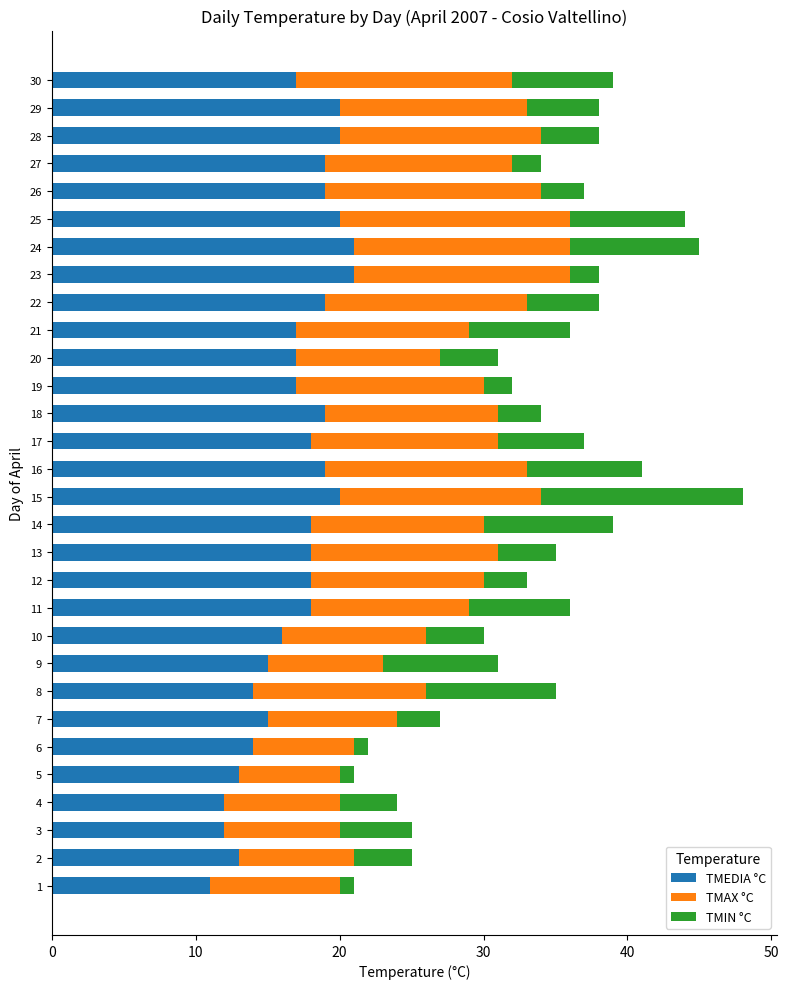

Count the number of data series in this chart.

3